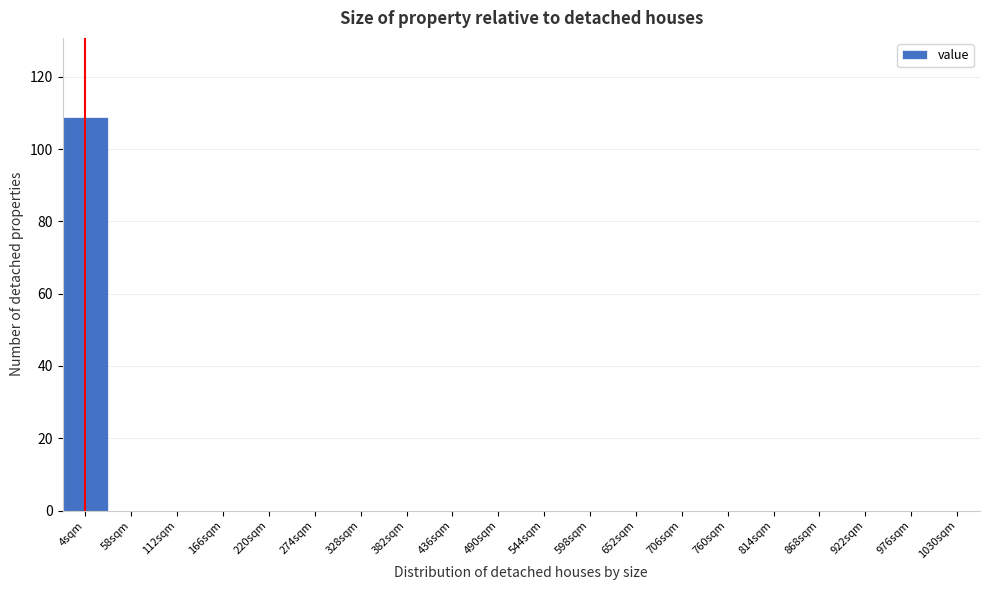

Reading left to right, list all the values displayed in this chart.

4sqm=109	58sqm=0	112sqm=0	166sqm=0	220sqm=0	274sqm=0	328sqm=0	382sqm=0	436sqm=0	490sqm=0	544sqm=0	598sqm=0	652sqm=0	706sqm=0	760sqm=0	814sqm=0	868sqm=0	922sqm=0	976sqm=0	1030sqm=0